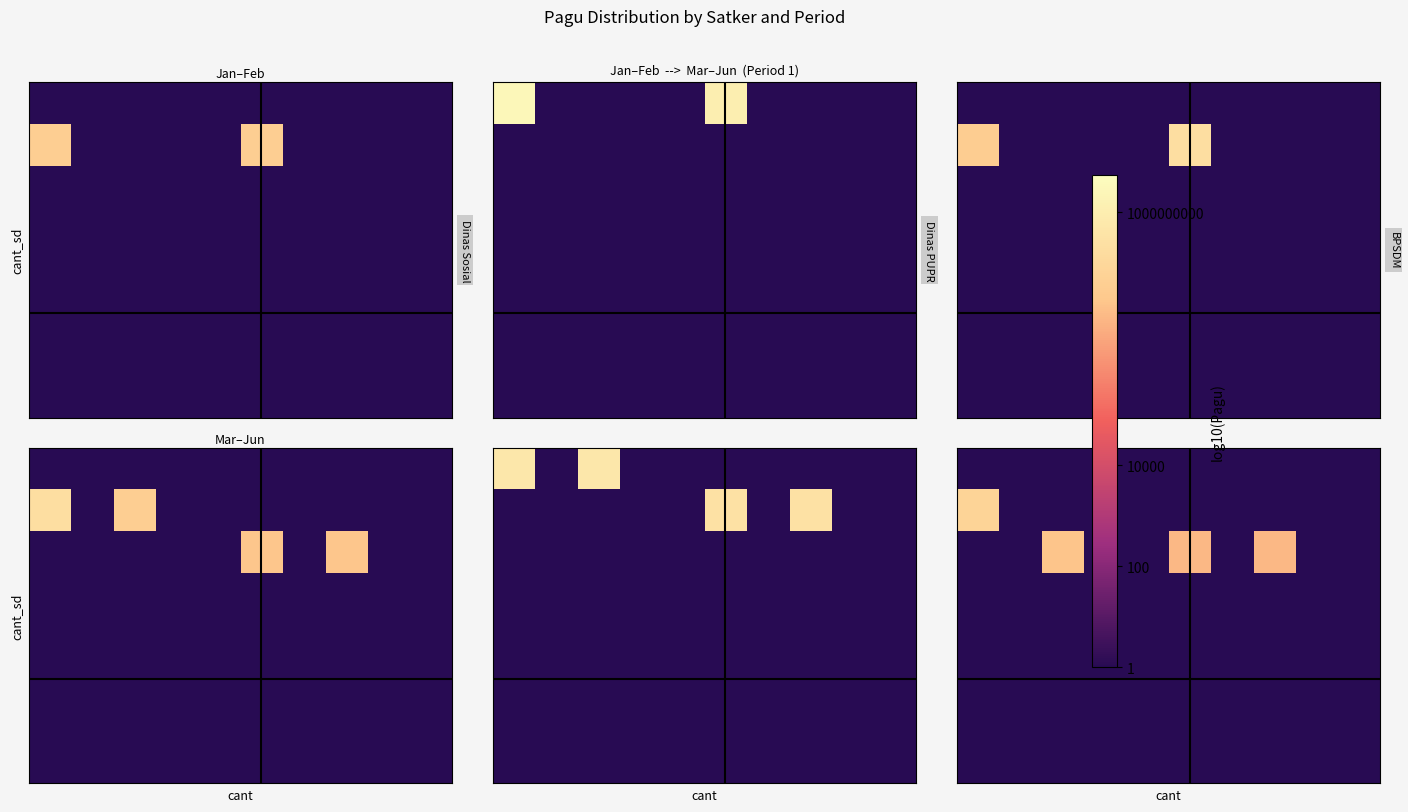

Between 1 and 4, which is larger?

1